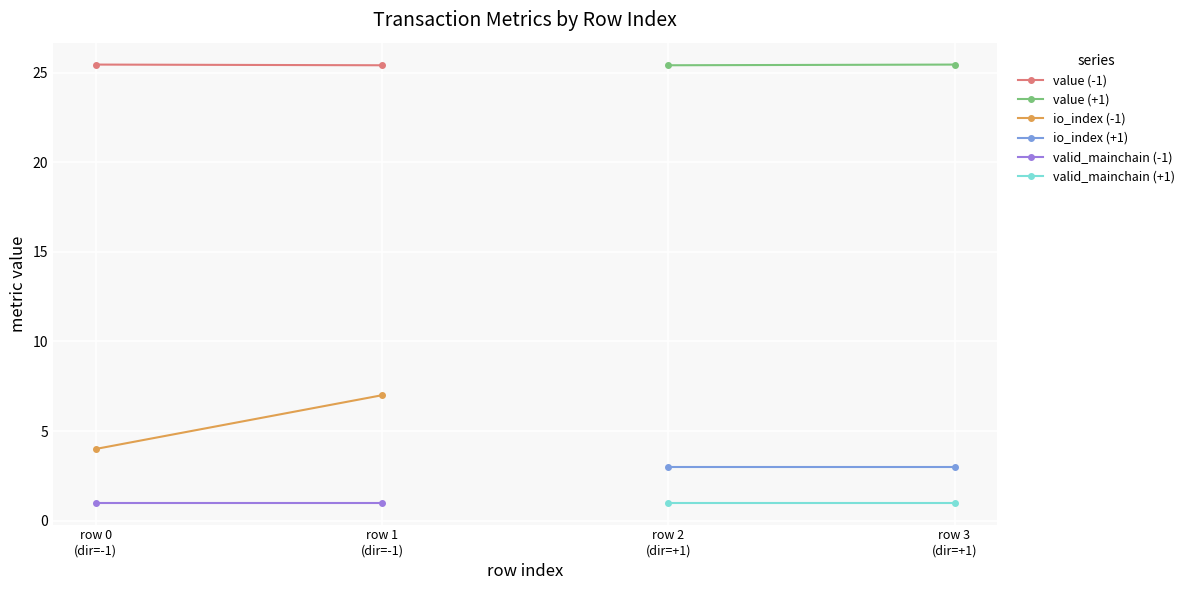

Does the chart display data point markers on the line(s)?

Yes